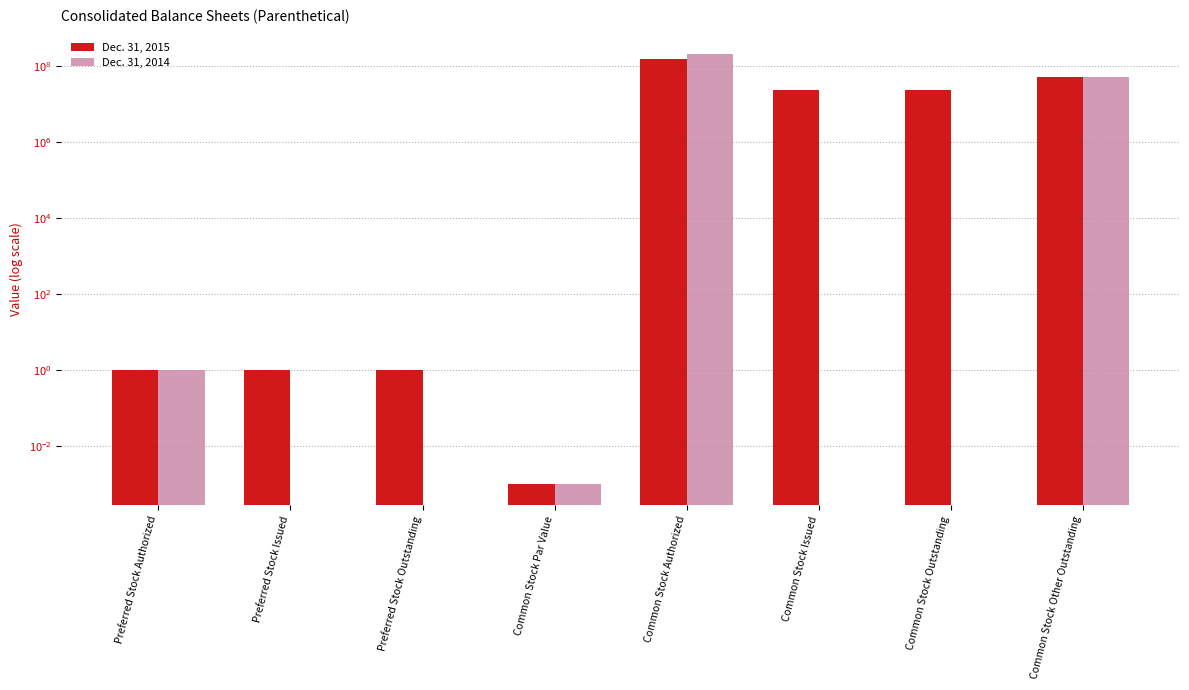

At which label does Dec. 31, 2014 reach its peak?

Common Stock Authorized